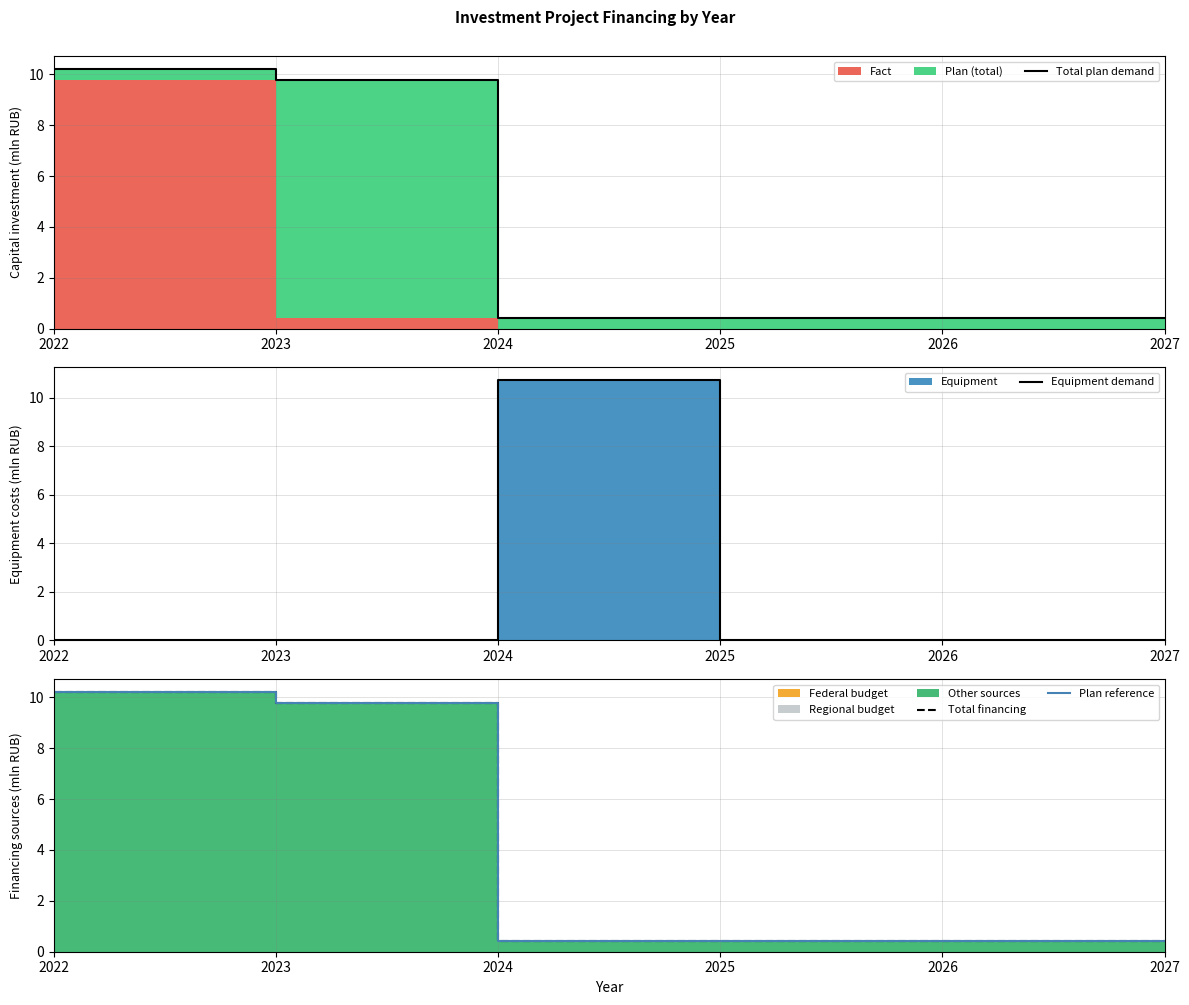

True or false: Total plan demand and Plan reference intersect in this chart.

False